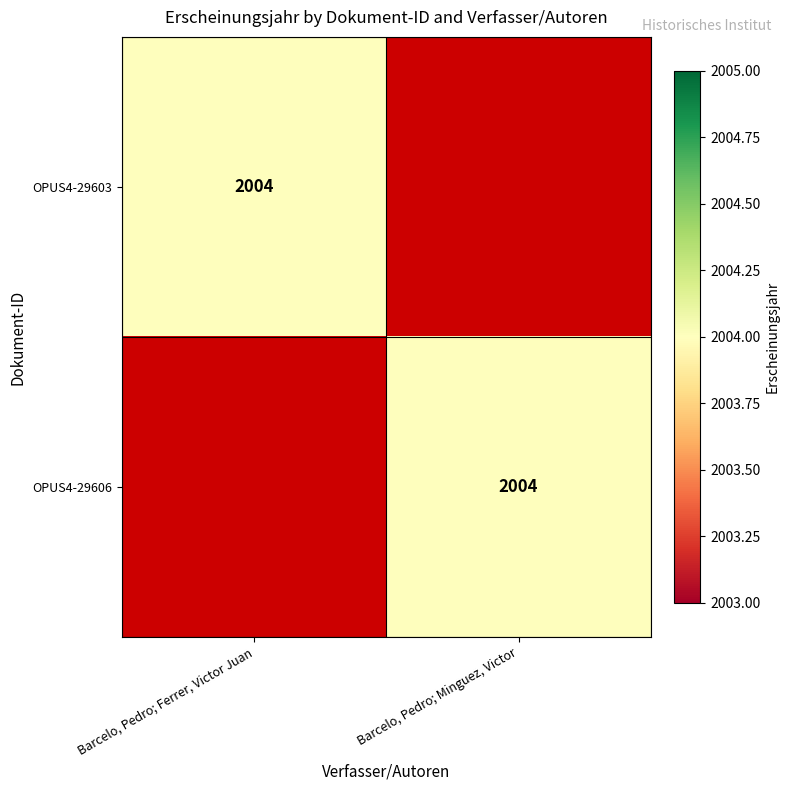

The value of OPUS4-29606 at Barcelo, Pedro; Minguez, Victor is 2004. True or false?

True